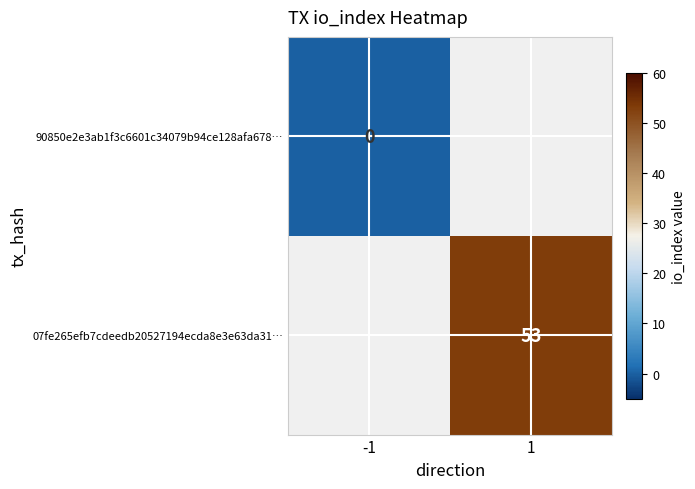

Is the value of 07fe265efb7cdeedb20527194ecda8e3e63da31… at 1 greater than the value of 90850e2e3ab1f3c6601c34079b94ce128afa678… at -1?

Yes